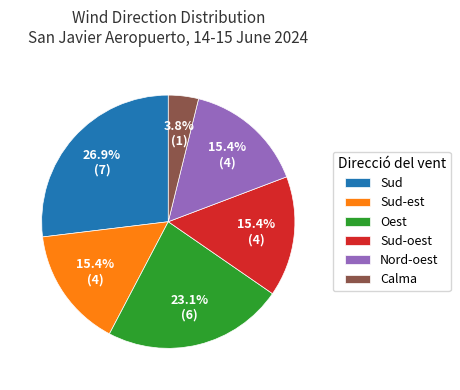

Is there a majority slice in this chart?

No